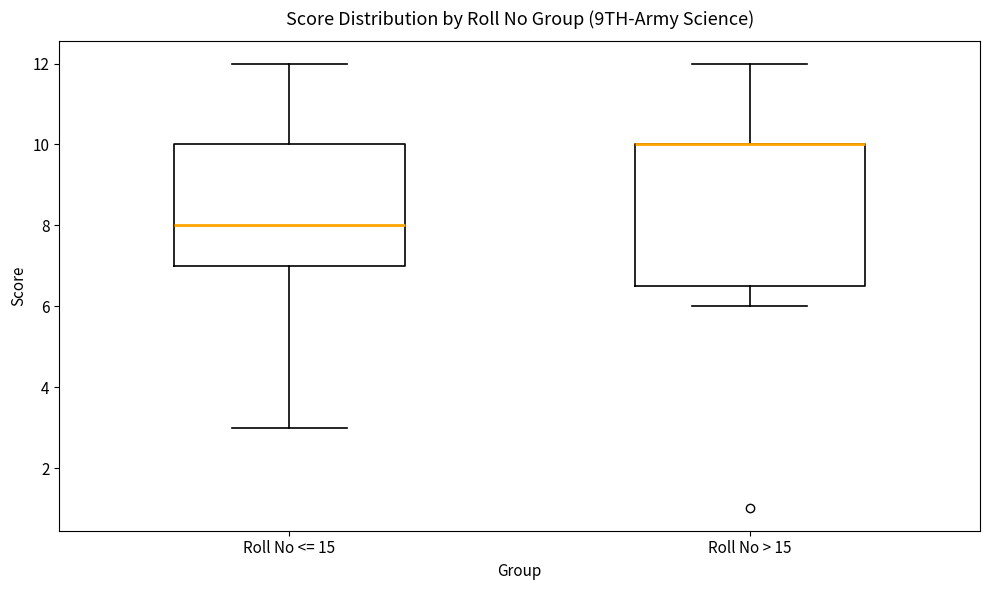

Reading left to right, read every box against the y-axis: the position of its median line, the range the box covers, and the ends of its whiskers. The values are not printed on the chart, so give them approximately, as read against the axis.

Roll No <= 15: median 8.0, box 7.0 to 10.0, whiskers 3.0 to 12.0
Roll No > 15: median 10.0 (drawn on the box's upper edge), box 6.6 to 10.0, whiskers 6.0 to 12.0